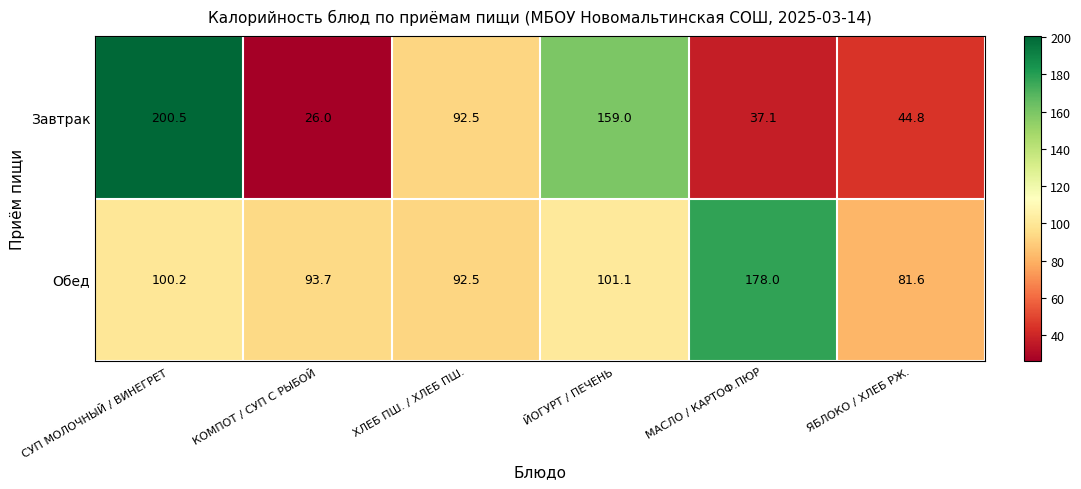

What is the minimum value shown in the chart?

26.0